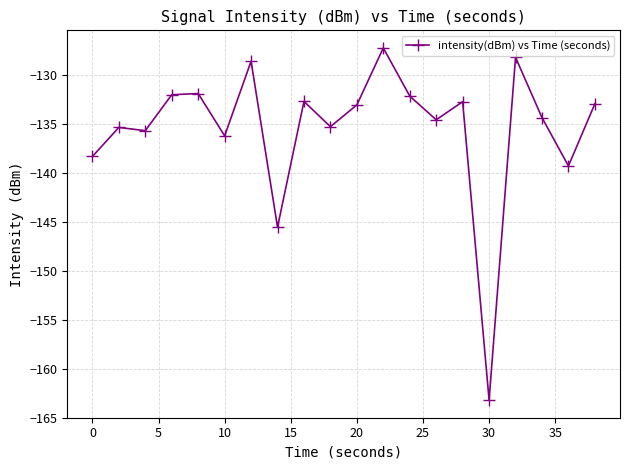

What is the value of the 14th point from the left?

-134.6